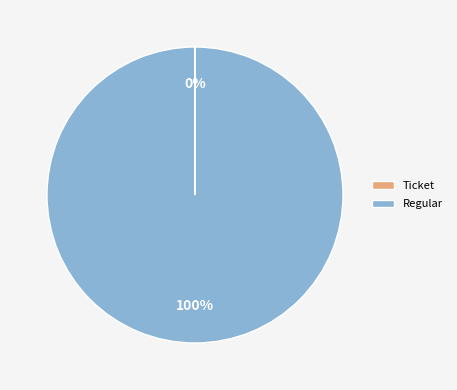

The Regular slice represents 85% of the pie. True or false?

False